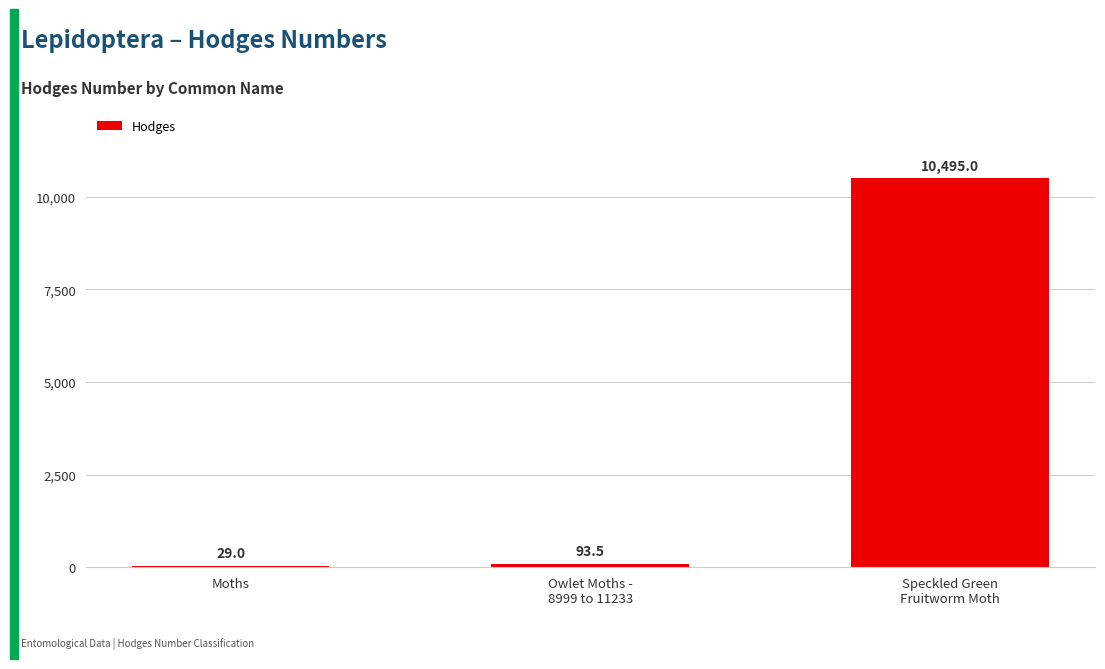

What is the change in value from Owlet Moths -
8999 to 11233 to Speckled Green
Fruitworm Moth?

+10401.5